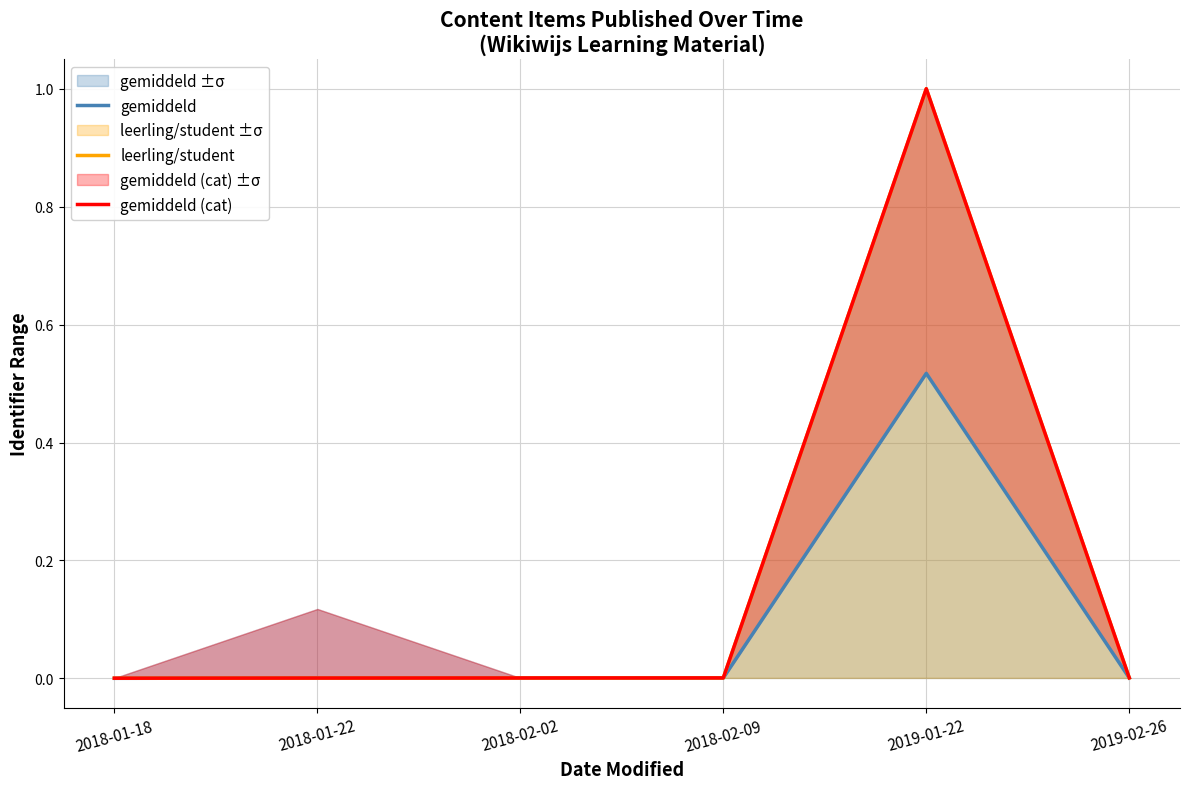

At which label is gemiddeld closest to 0?

2018-01-18